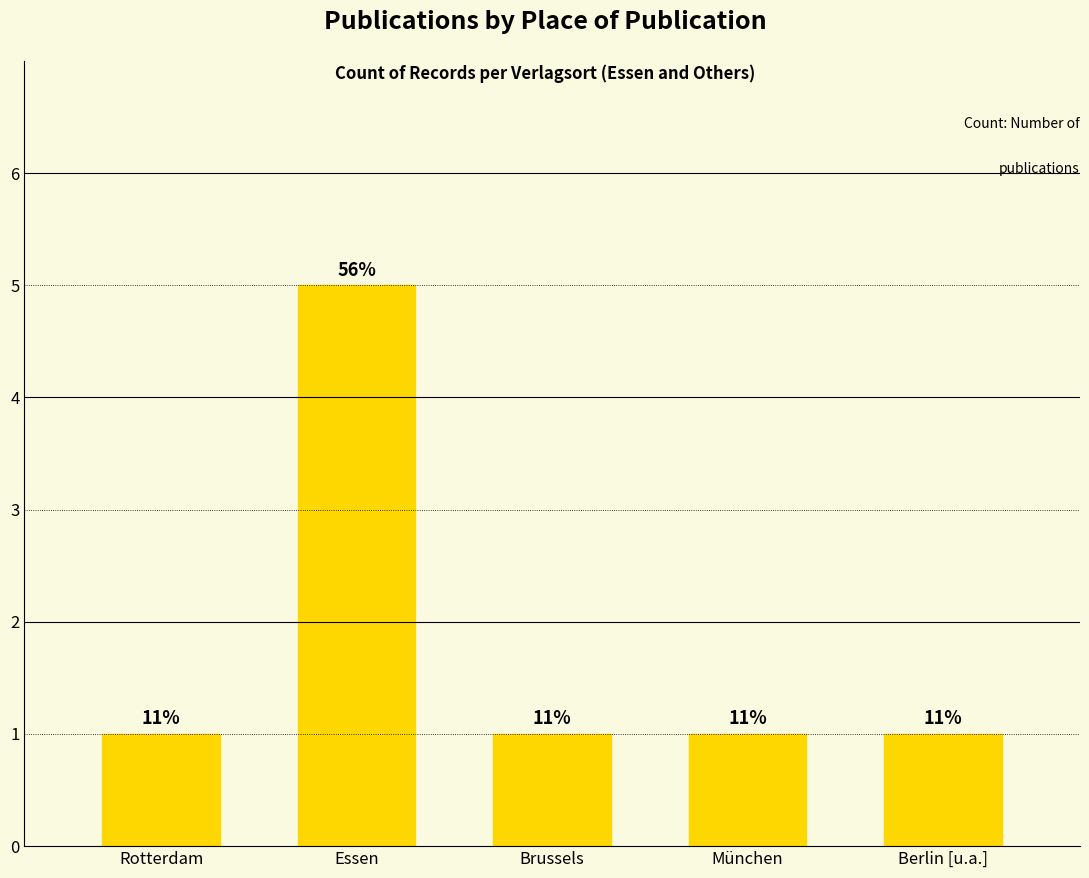

Are the bars horizontal?

No